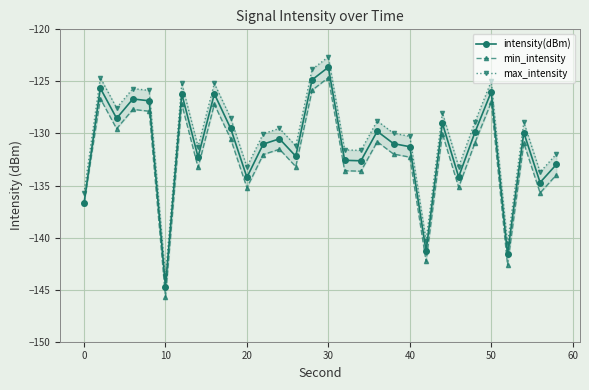

True or false: max_intensity and intensity(dBm) intersect in this chart.

False